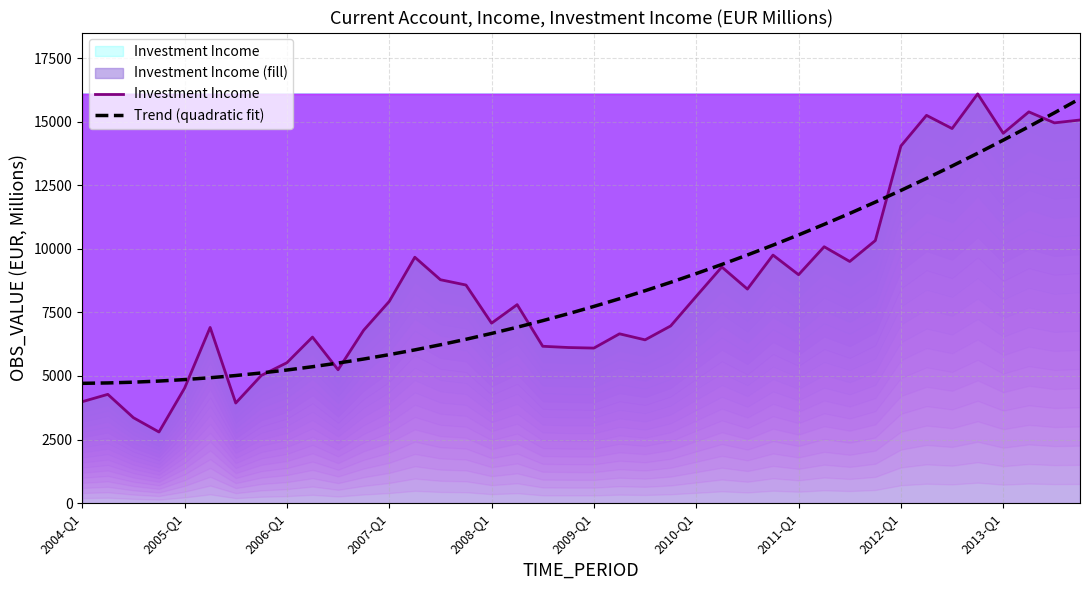

The value of Trend (quadratic fit) at 21 is 11566.7. True or false?

False